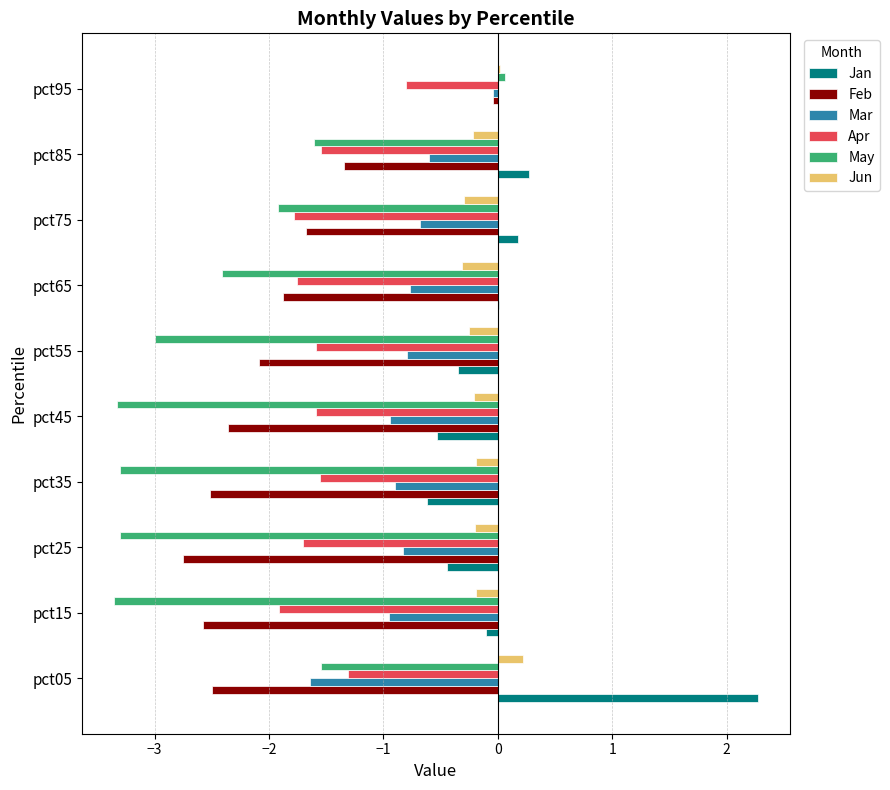

Where is Jun nearest to the value 0?

pct95